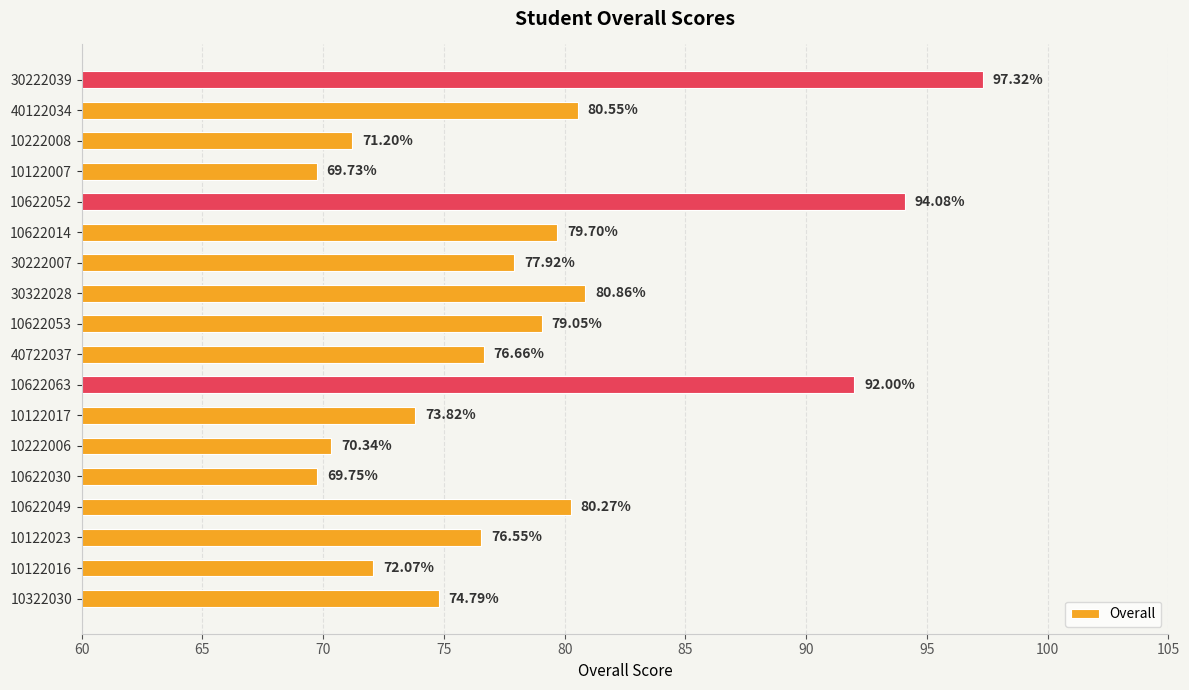

What is the minimum value shown in the chart?

69.7